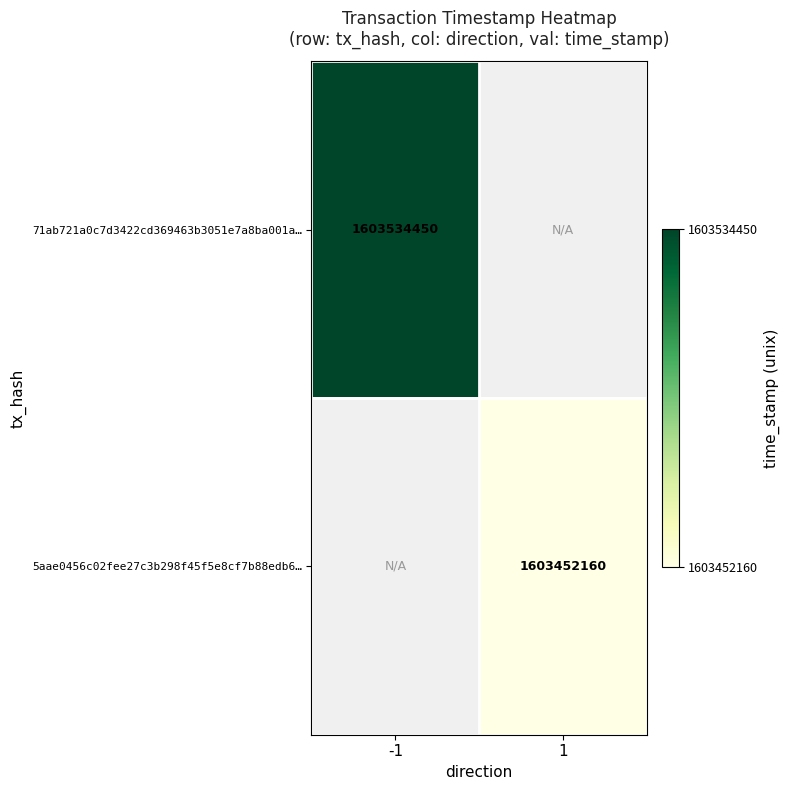

The 71ab721a0c7d3422cd369463b3051e7a8ba001a… series shows 2730389534 at -1. True or false?

False